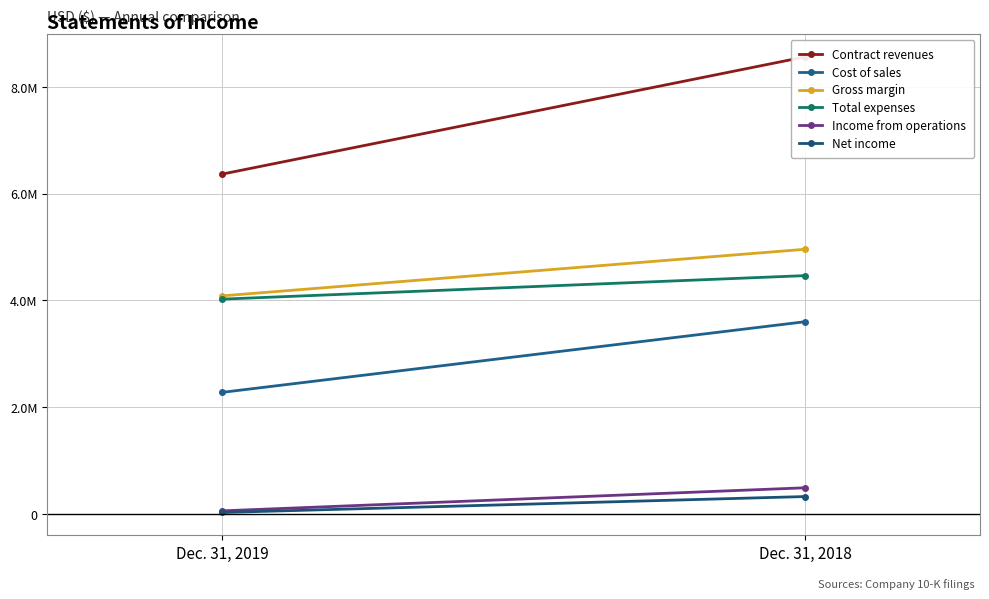

Which category has the highest value in the Total expenses series?

Dec. 31, 2018